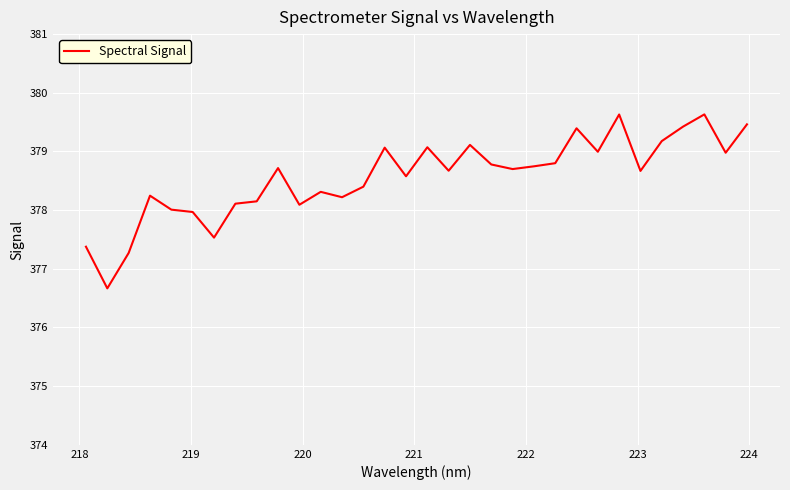

How many lines are shown in the chart?

1